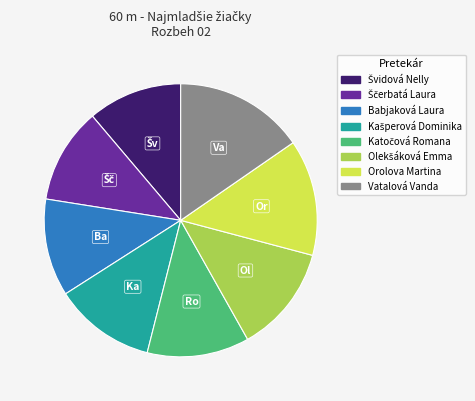

Which has a higher value, Vatalová Vanda or Orolova Martina?

Vatalová Vanda